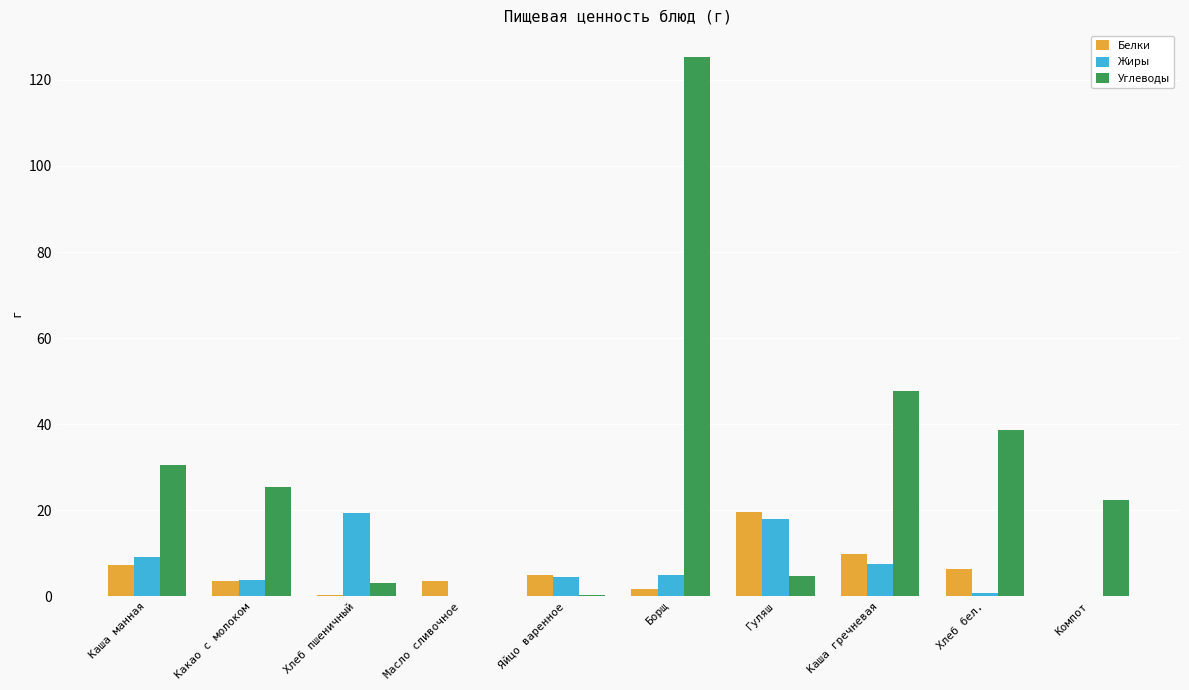

Which series changed the most between Гуляш and Каша гречневая?

Углеводы